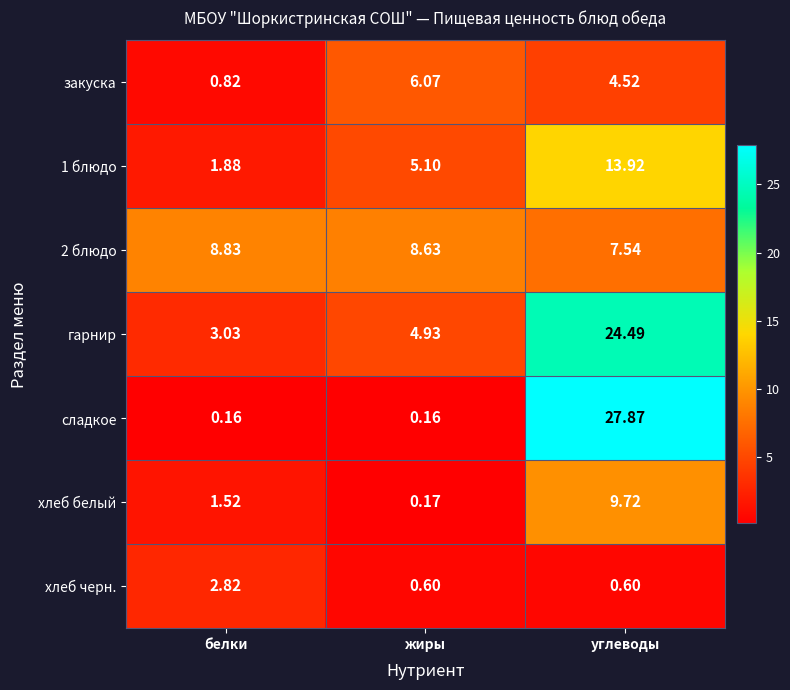

At which label does 2 блюдо first exceed 8?

белки